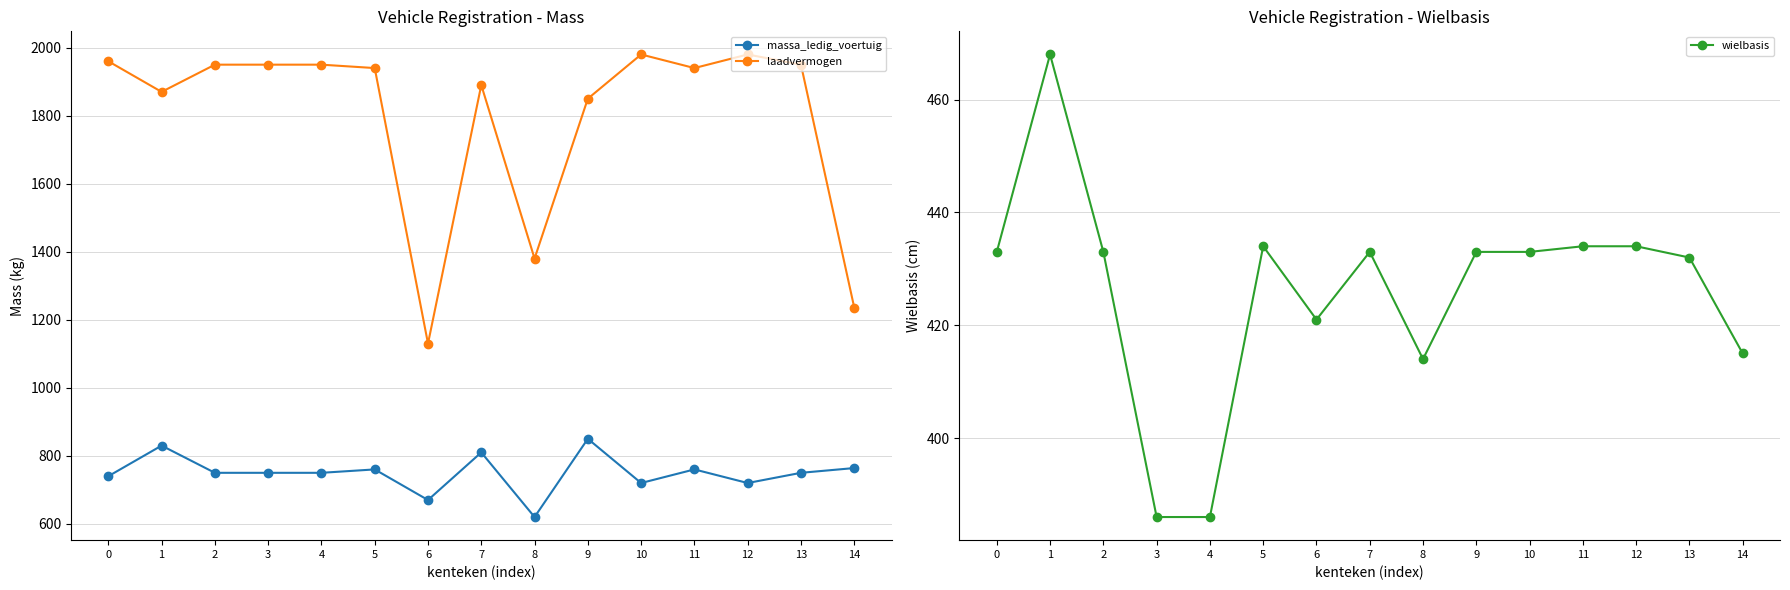

Which label corresponds to the smallest value in the chart?

3